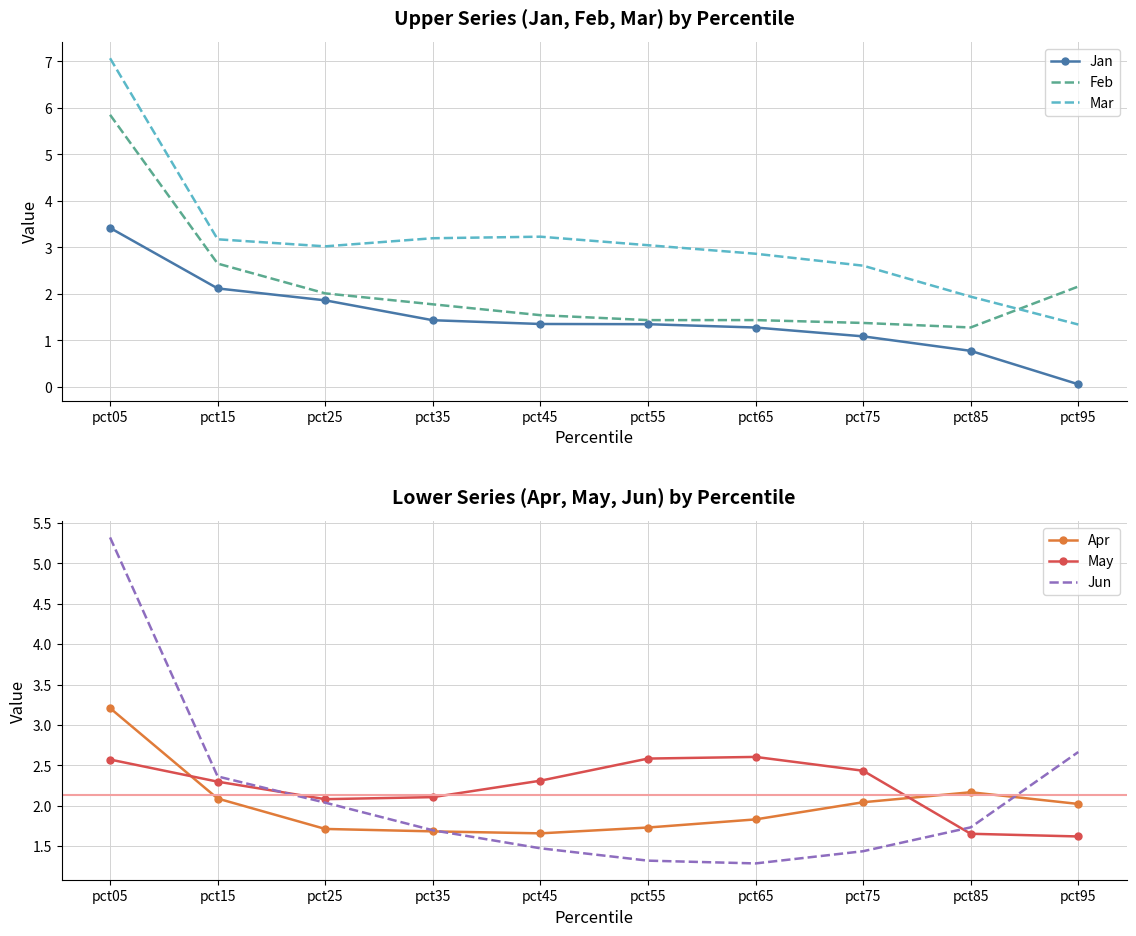

True or false: Mar and May cross at least once.

True